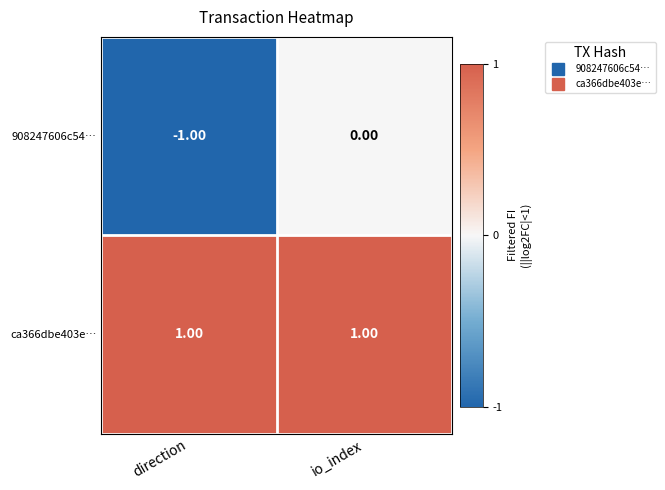

List the series in order of their peak value, highest first.

ca366dbe403e…, 908247606c54…